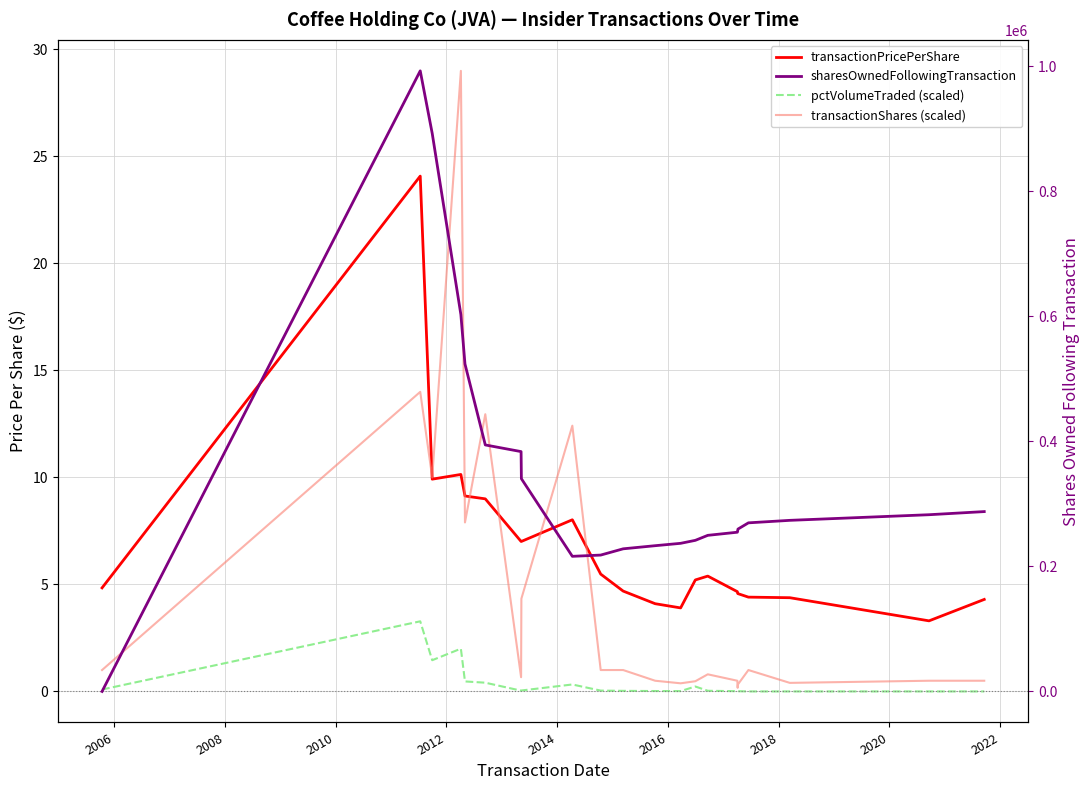

After their last crossing, which series has the higher values: sharesOwnedFollowingTransaction or pctVolumeTraded (scaled)?

sharesOwnedFollowingTransaction